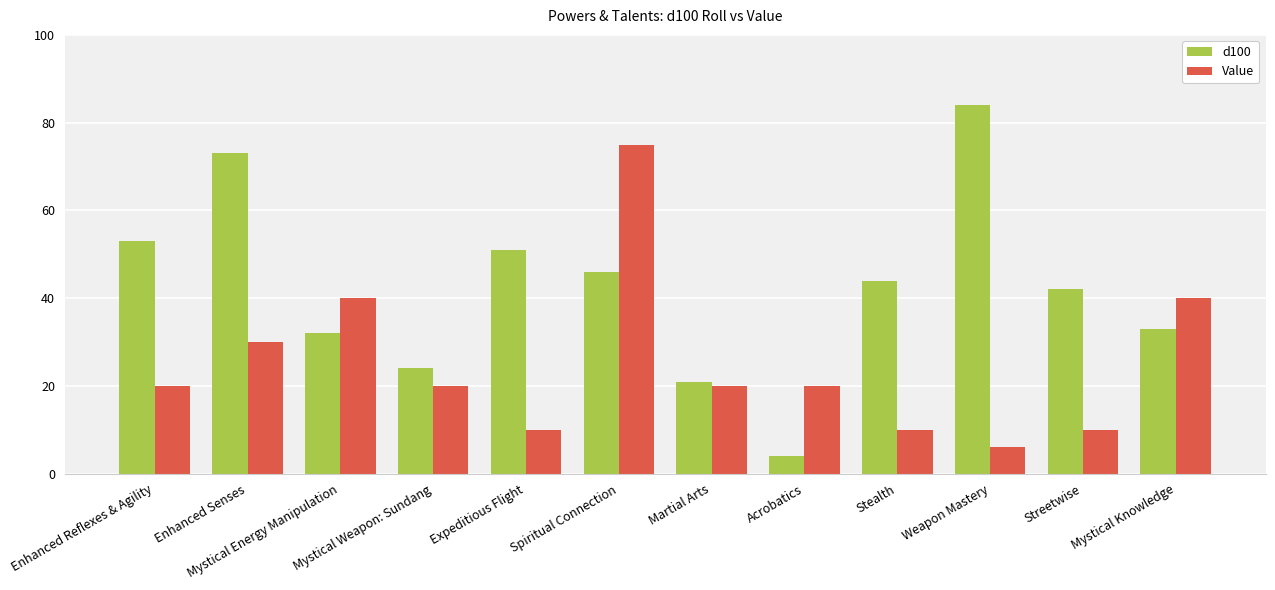

Where does the d100 series first go above 44?

Enhanced Reflexes & Agility